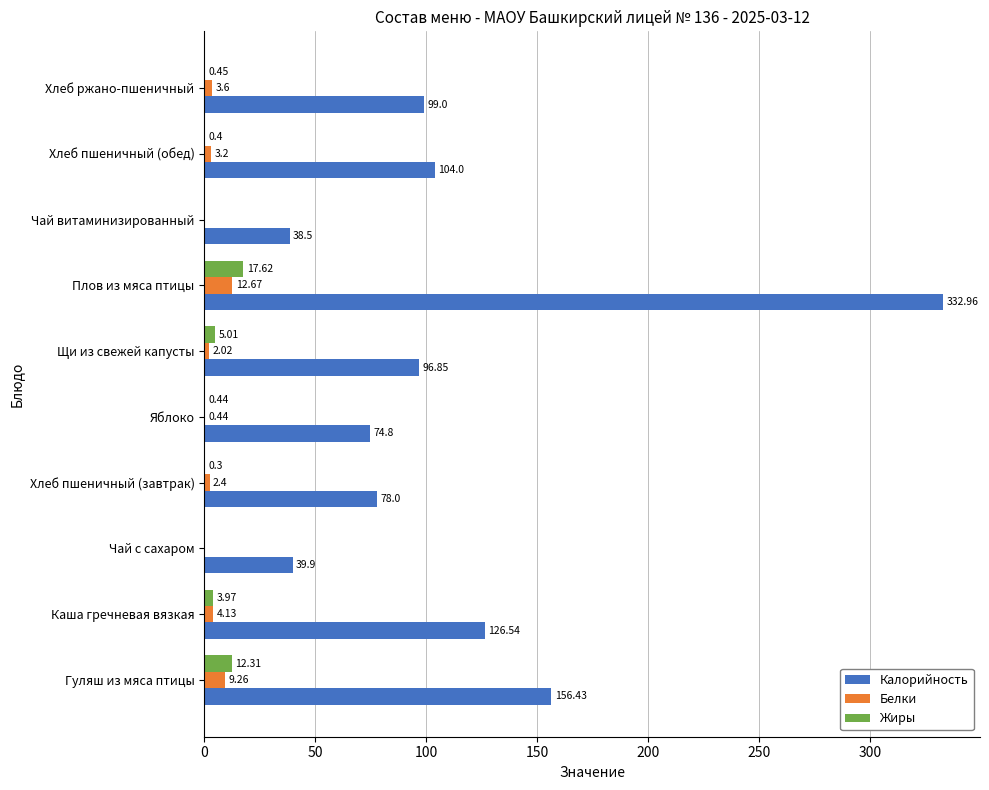

What is the sum of all Калорийность values?

1147.0